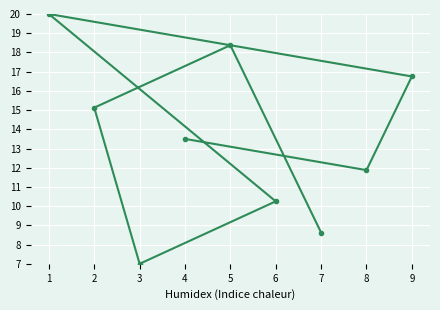

The value at 8 is 11.9. True or false?

True